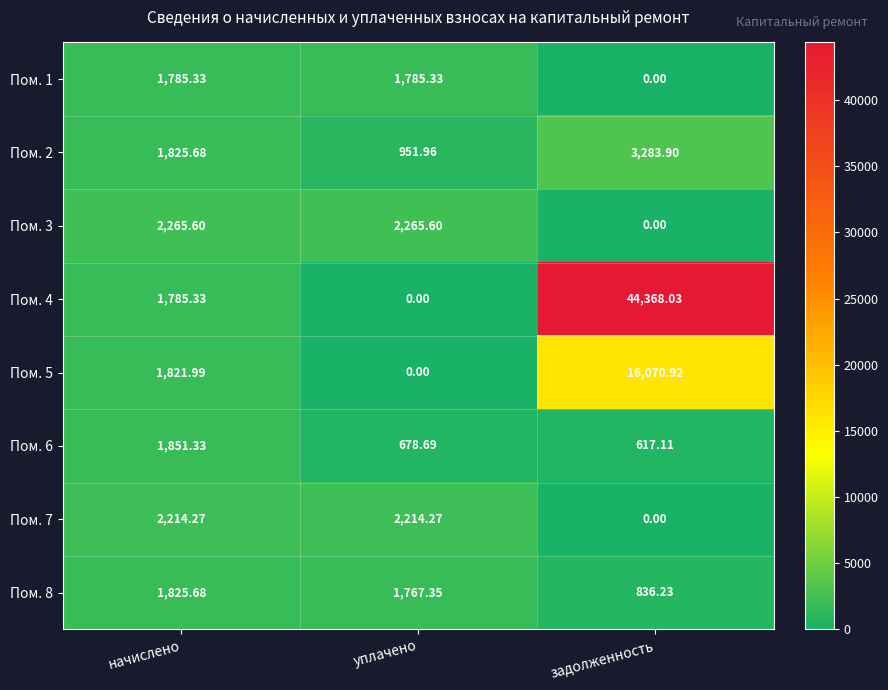

At which category is the sum across all series the highest?

задолженность